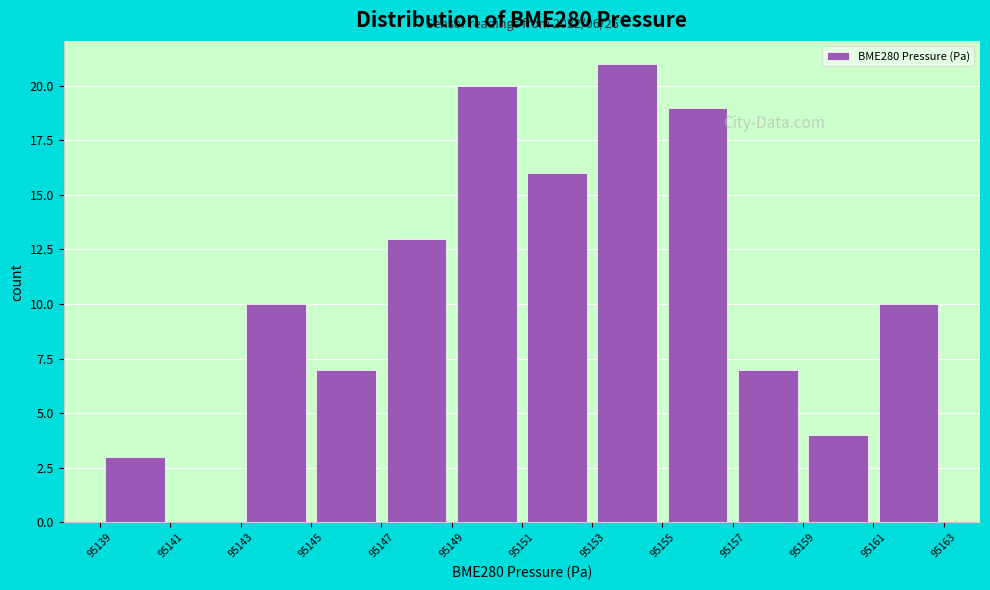

Over which range of the x-axis is the bar tallest?

95153 to 95155